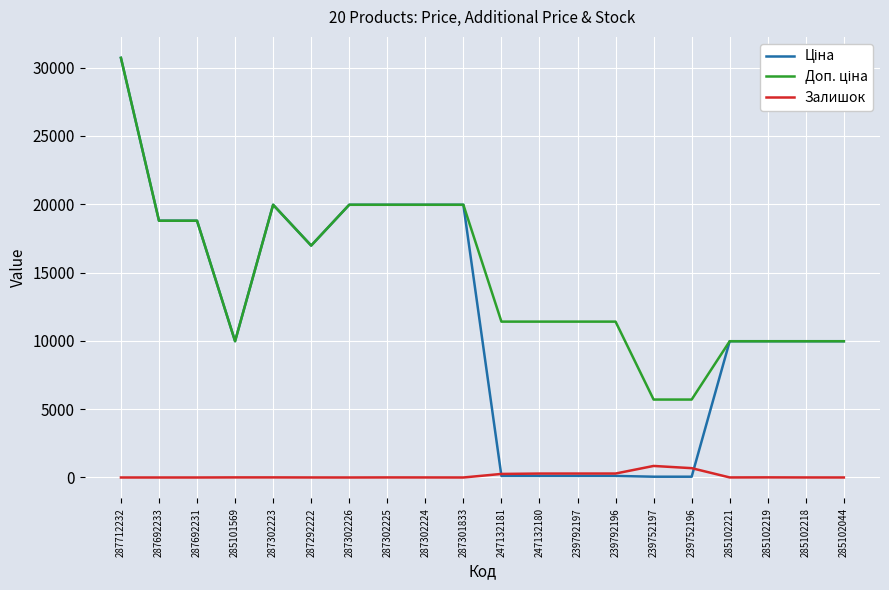

At which category is the sum across all series the highest?

287712232